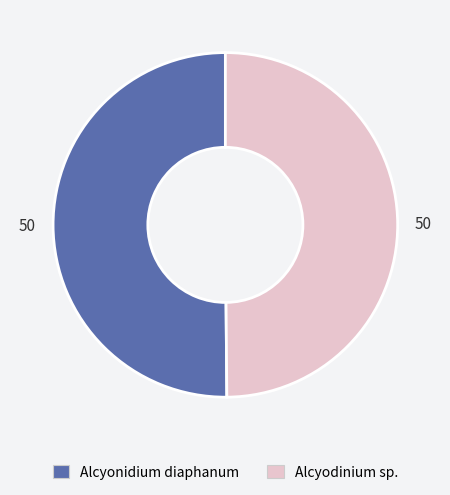

Do Alcyonidium diaphanum and Alcyodinium sp. together represent more than half of the pie?

Yes